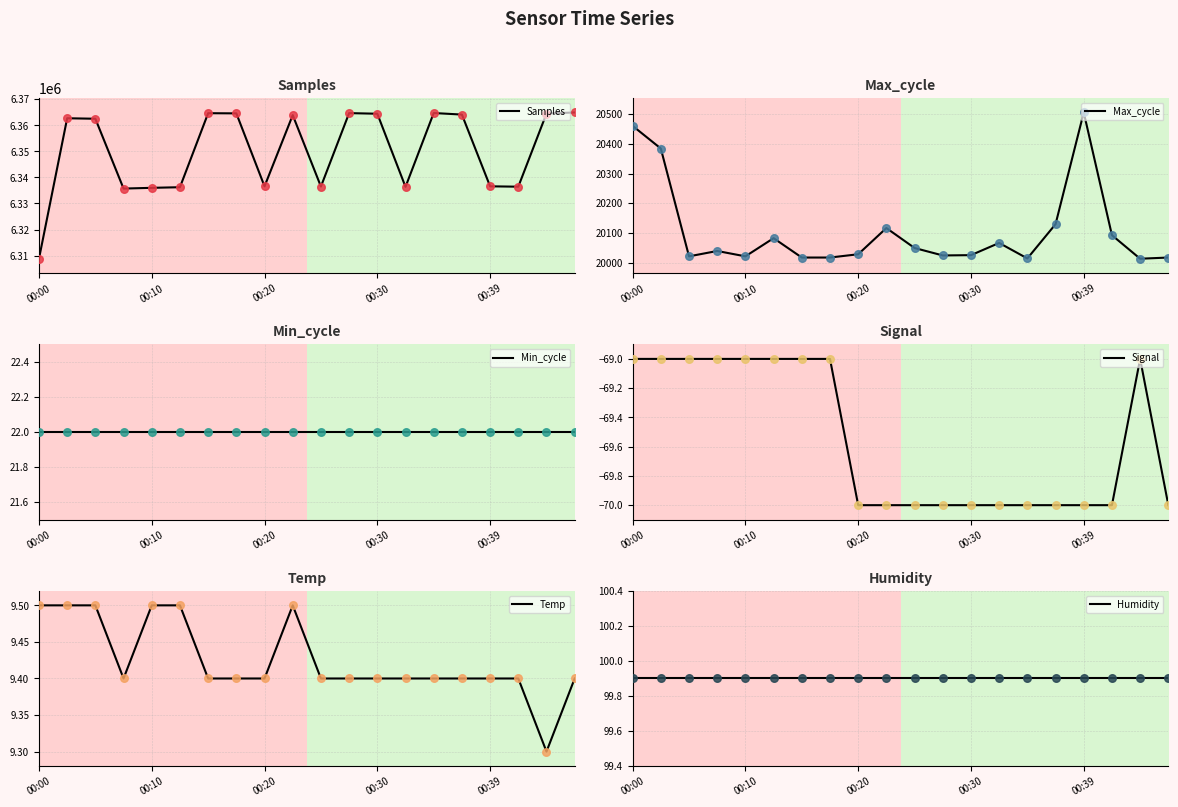

At which category is the sum across all series the highest?

00:47